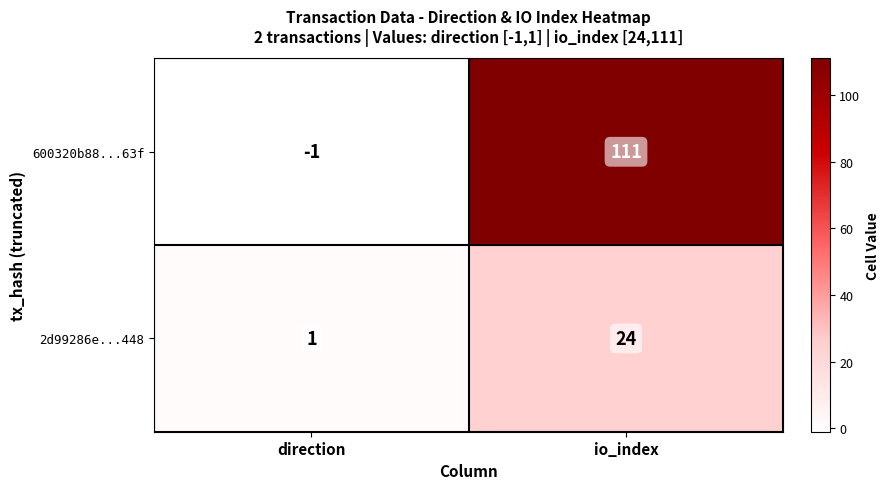

Reading left to right, what are all the values shown in this chart?

600320b88...63f: -1	111
2d99286e...448: 1	24